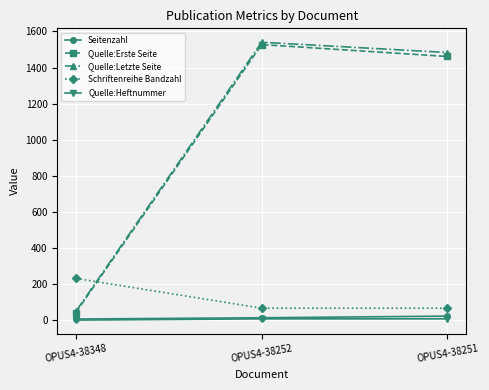

At which category does the chart reach its peak across all series?

OPUS4-38252